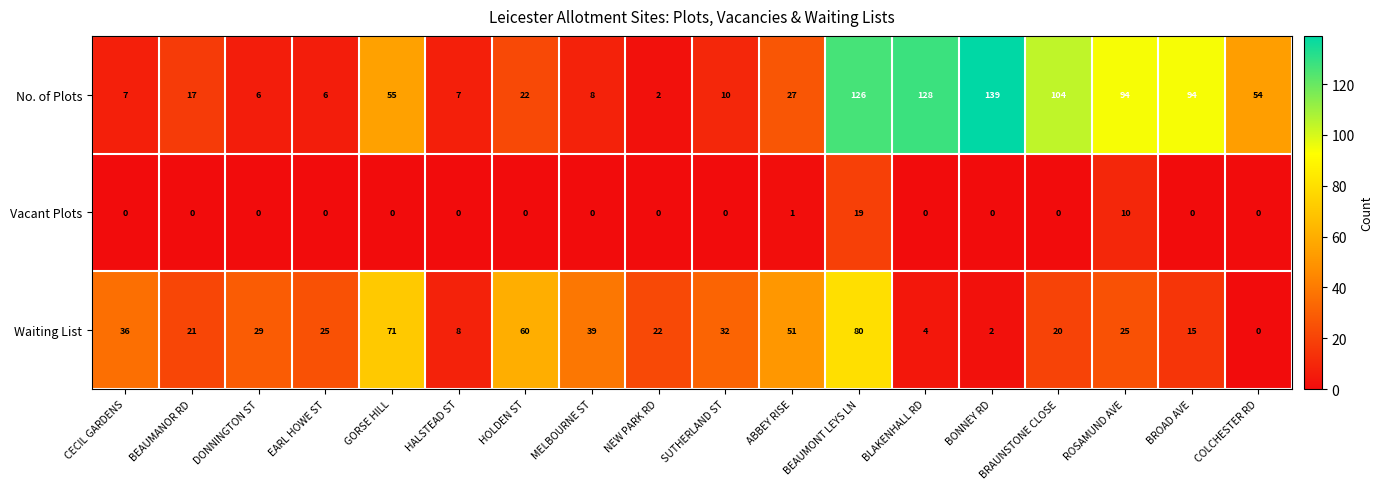

What is the highest value of the Vacant Plots series?

19